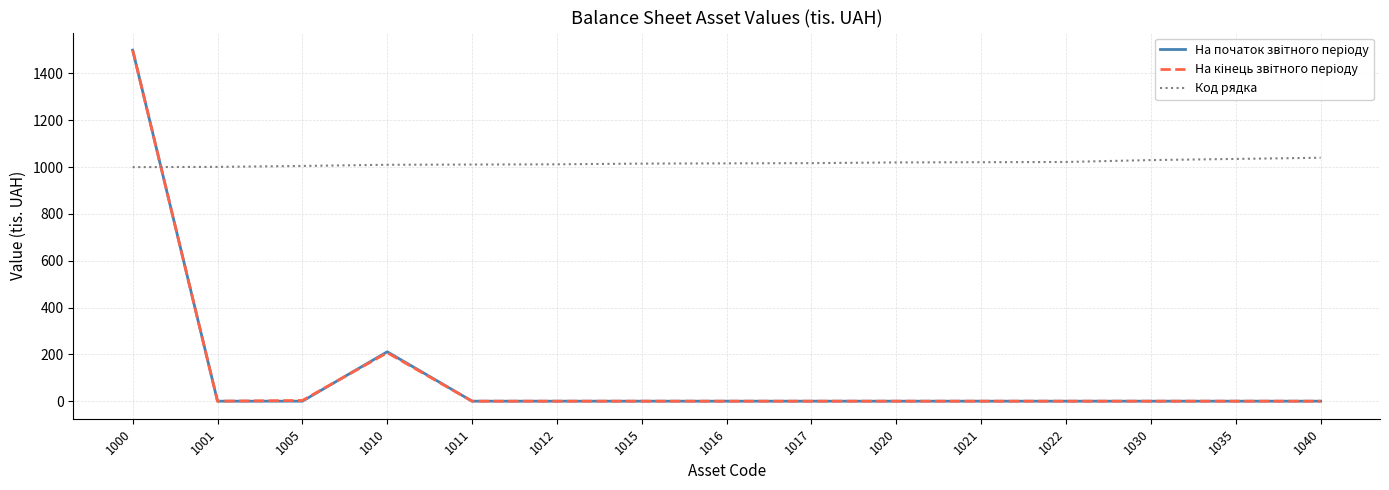

True or false: Код рядка has a value of 1000 at 1000.

True